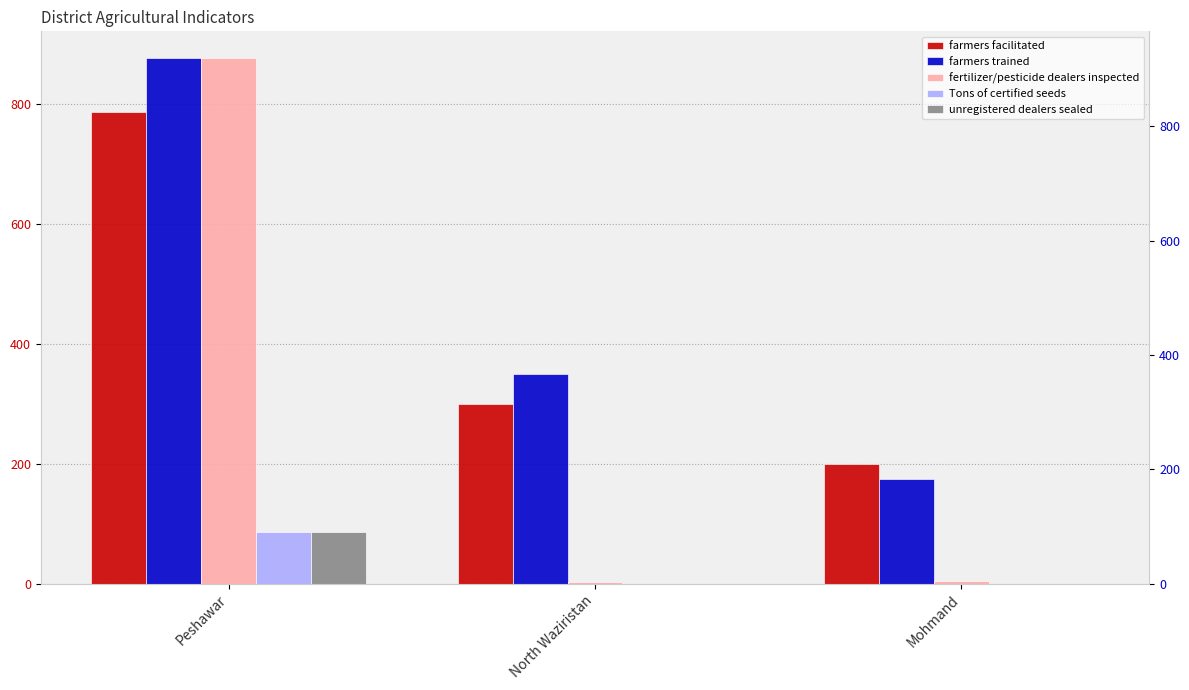

What is the average value of the Tons of certified seeds series?

29